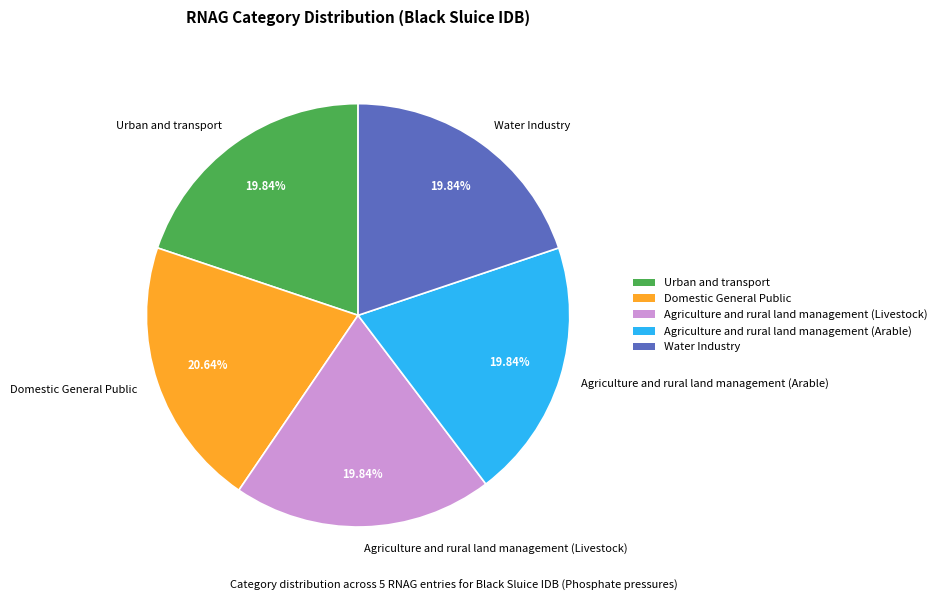

Is it true that Domestic General Public is 21% of the pie?

True